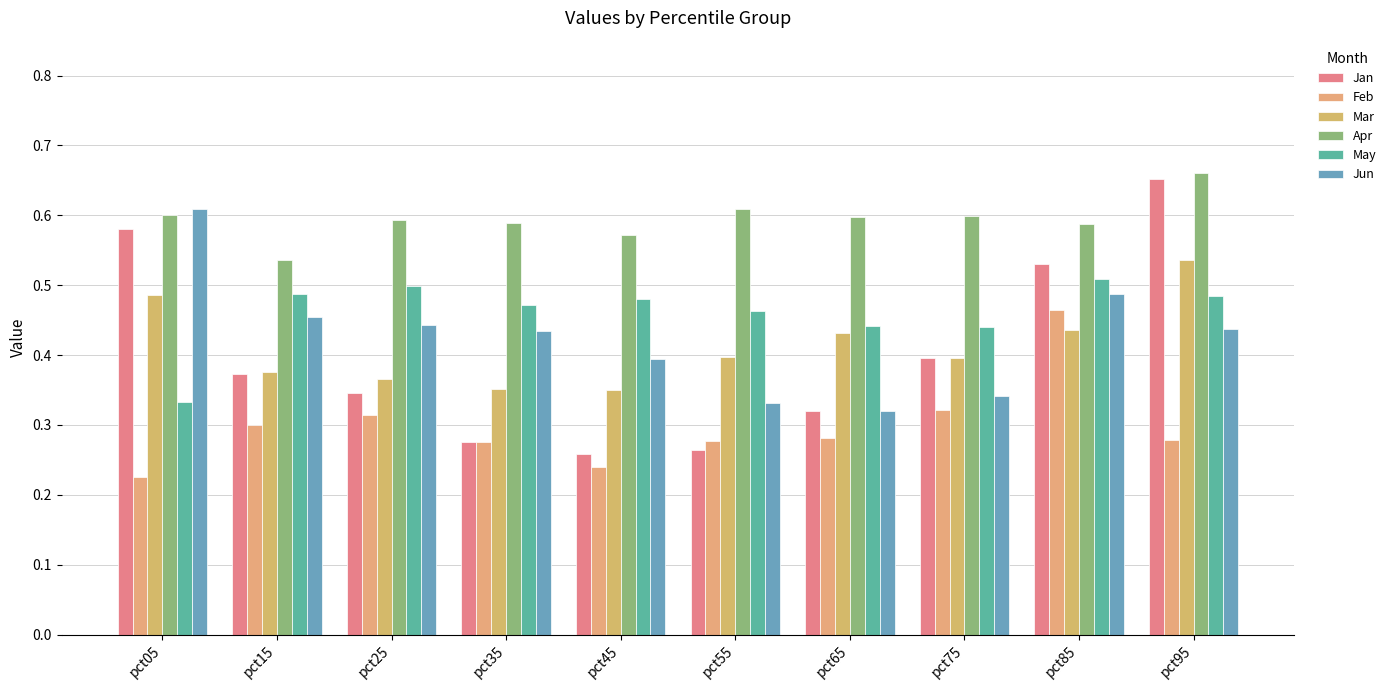

Count the number of data series in this chart.

6